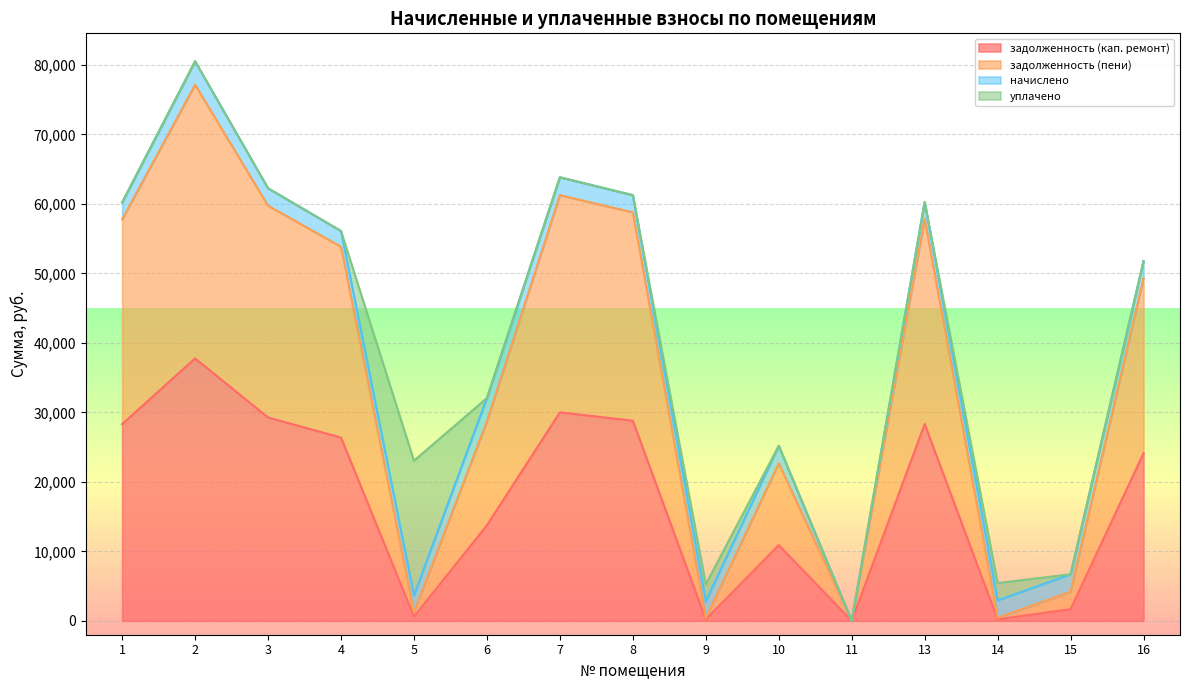

What is the difference between the maximum and second lowest values in the задолженность (кап. ремонт) series?

37558.9